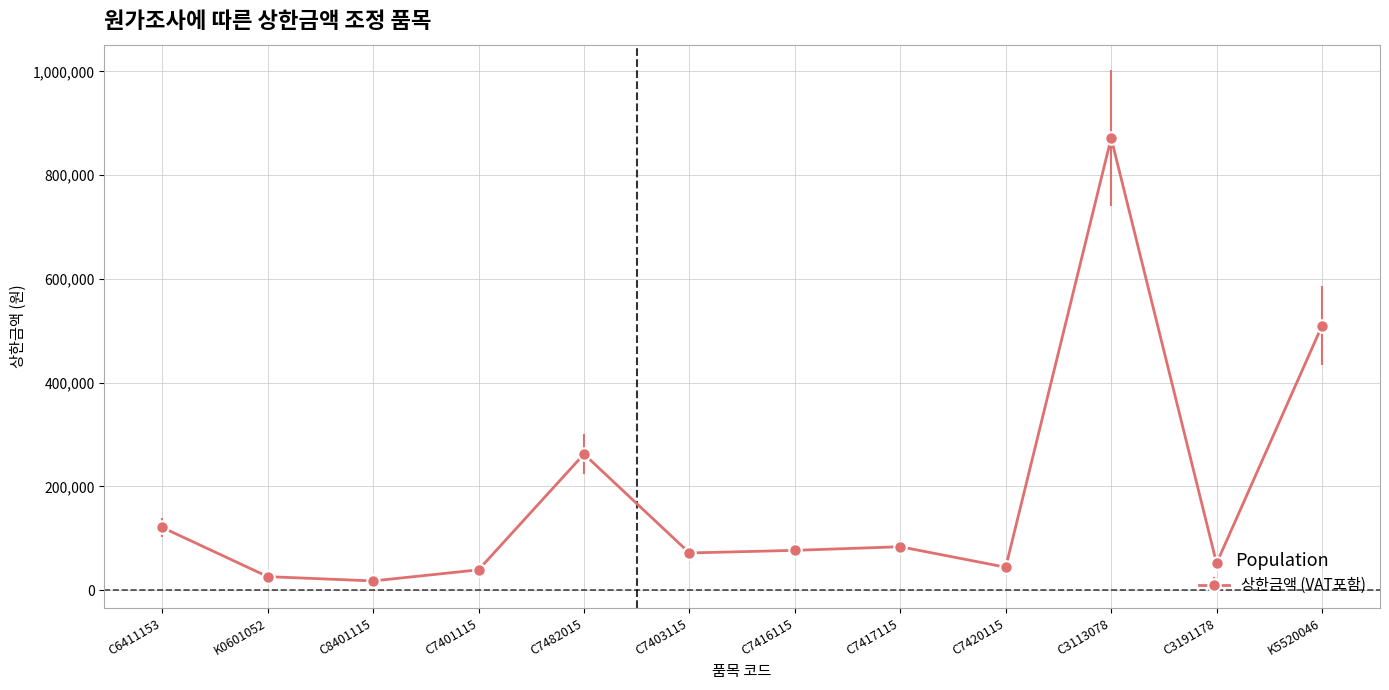

What is the maximum value shown in the chart?

871550